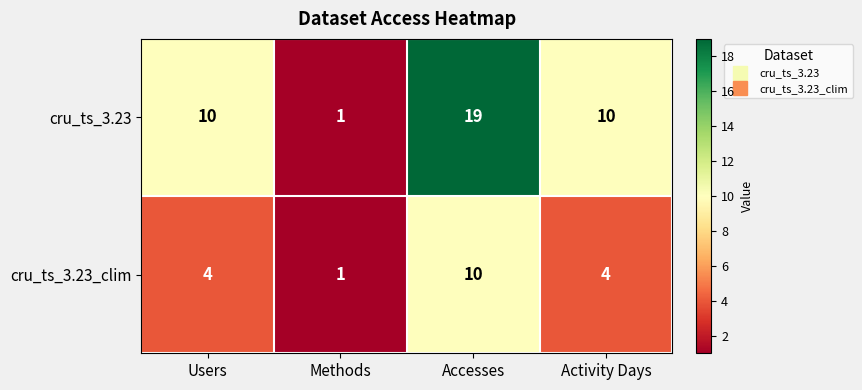

At Users, list the series in order from largest to smallest.

cru_ts_3.23, cru_ts_3.23_clim